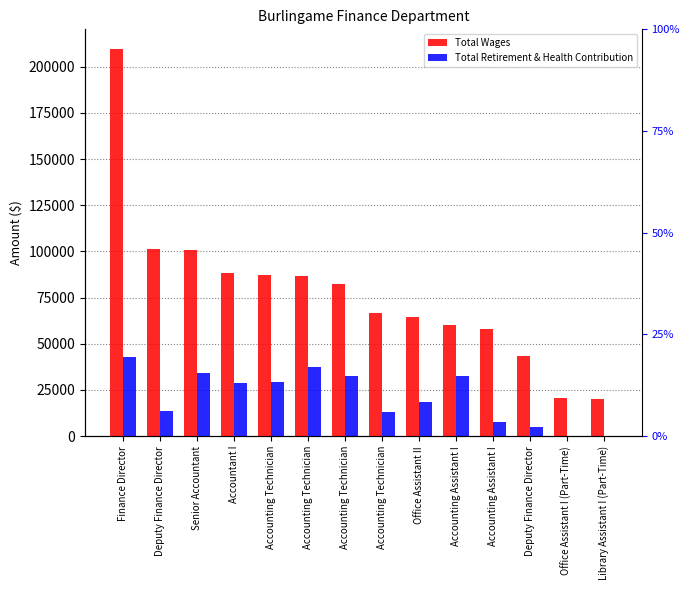

At which label does Total Wages first exceed 82496?

Finance Director